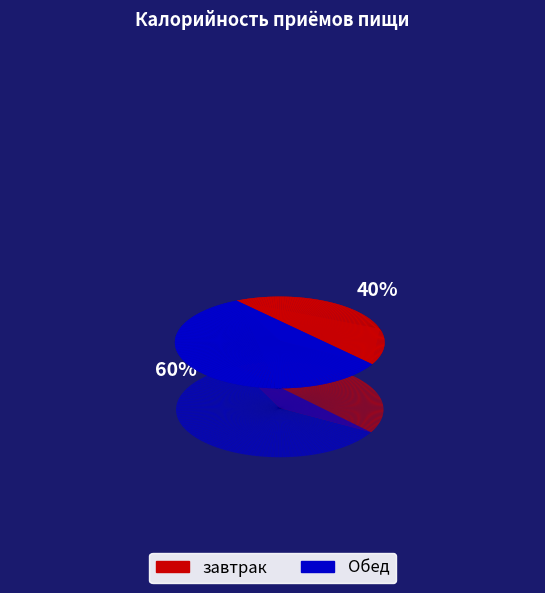

Count the number of slices in the pie.

2